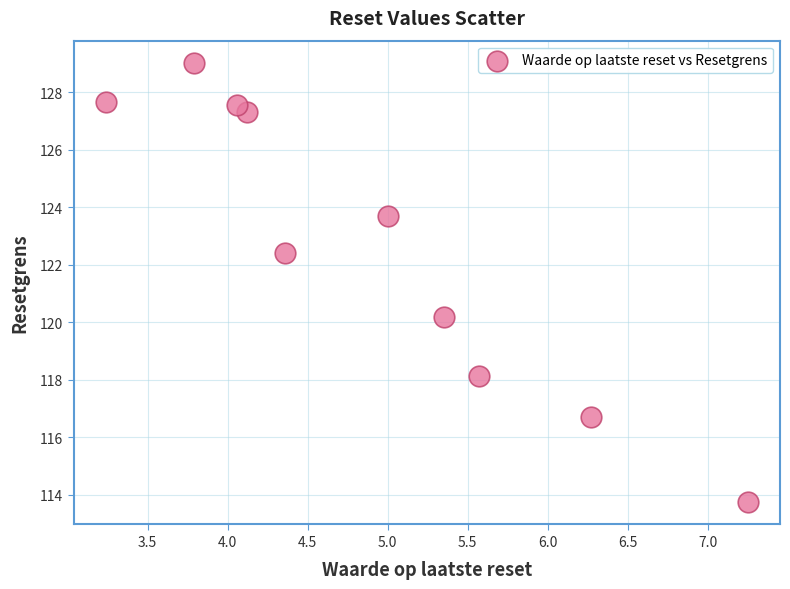

What is the range of Y values (max minus min)?

15.3